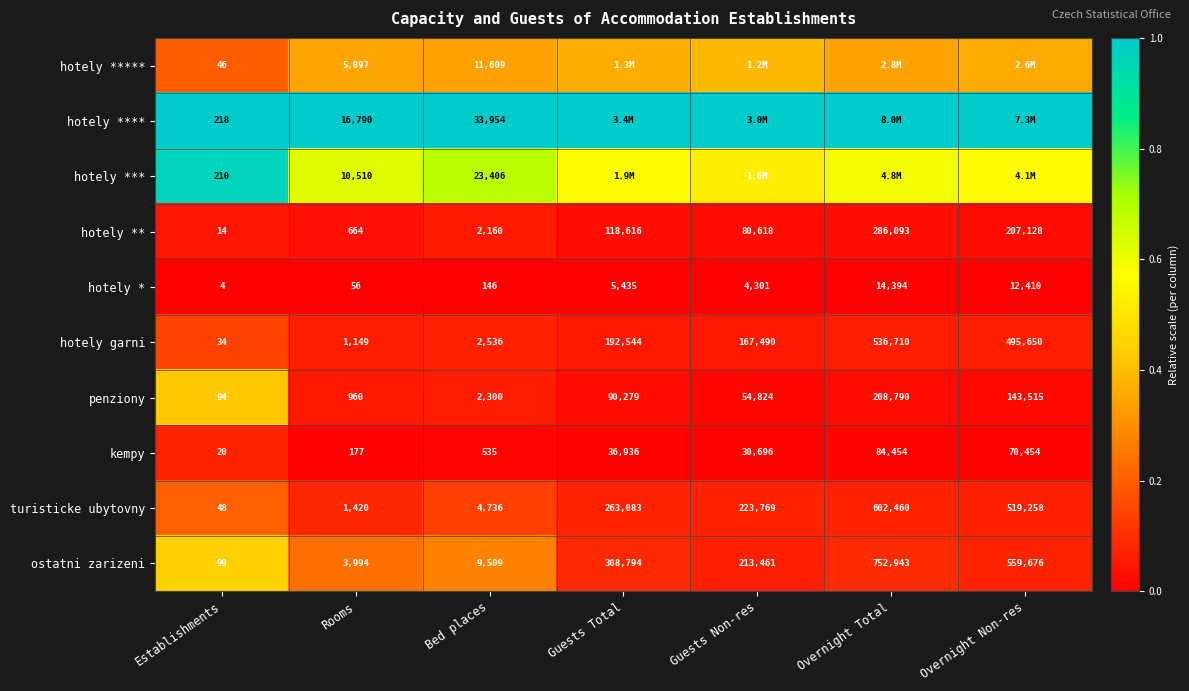

At which label does hotely garni reach its minimum?

Establishments